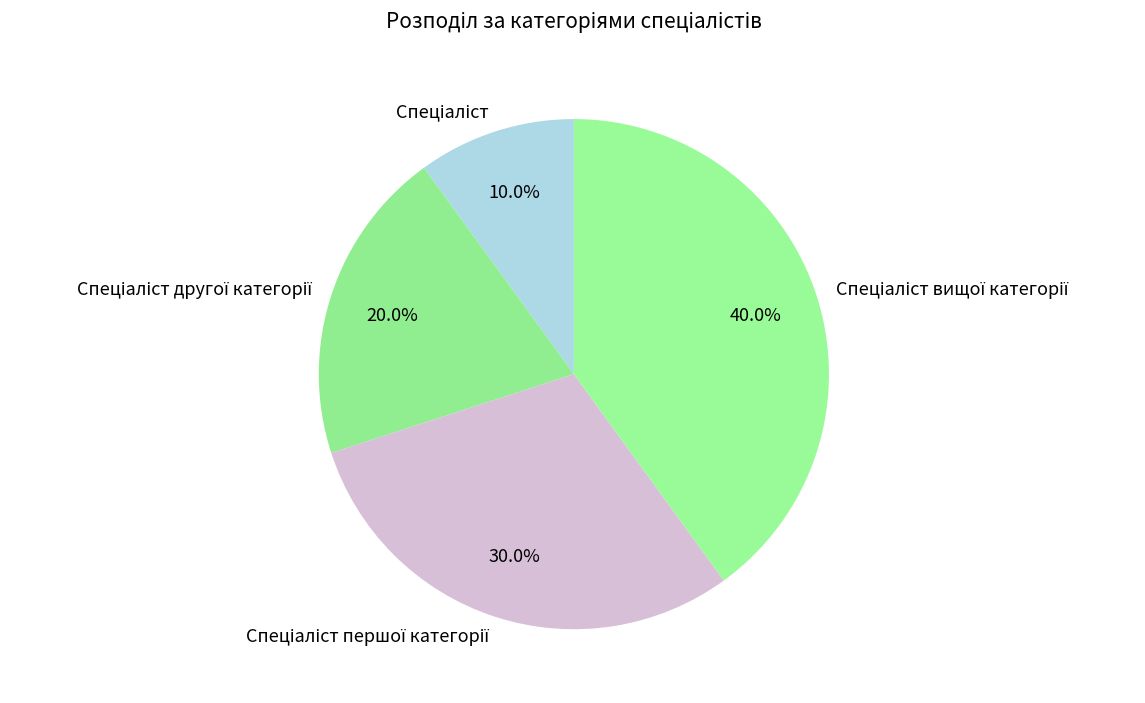

Does any single category account for the majority?

No